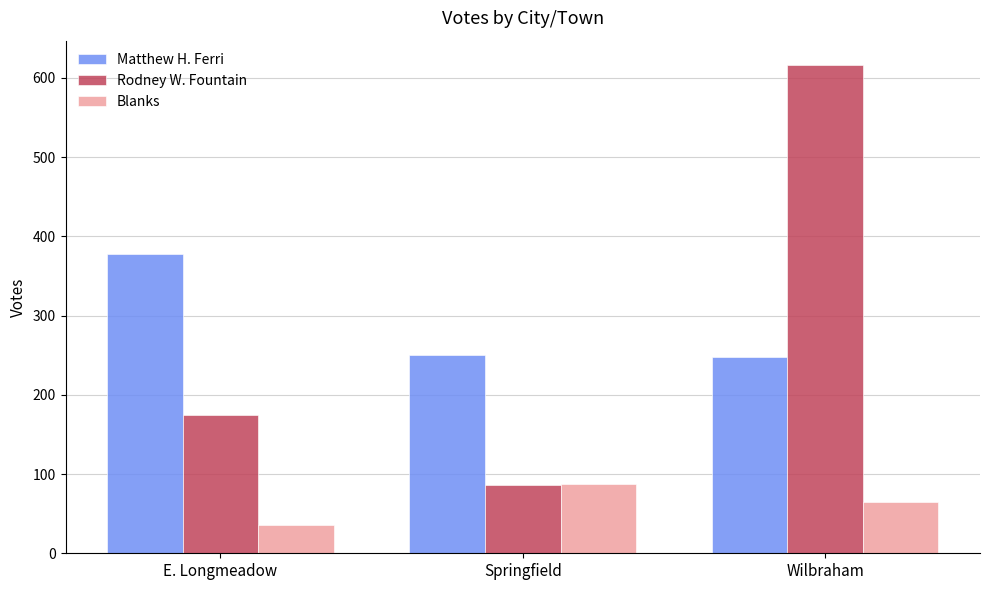

How many values in the Blanks series are below 65?

1